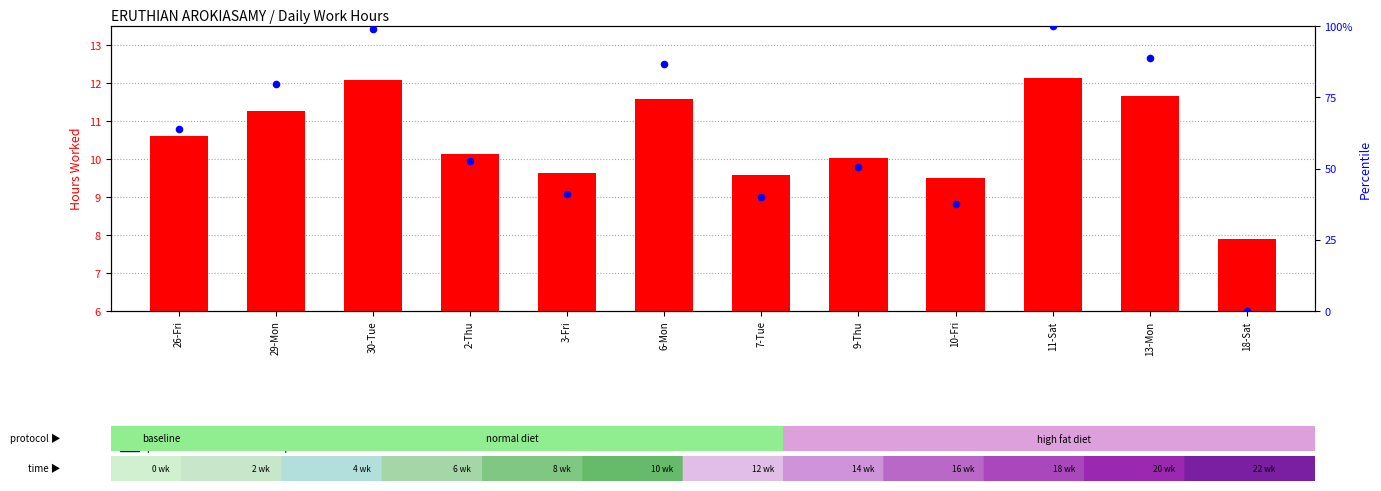

Which series has the largest total across all categories?

percentile rank within the sample